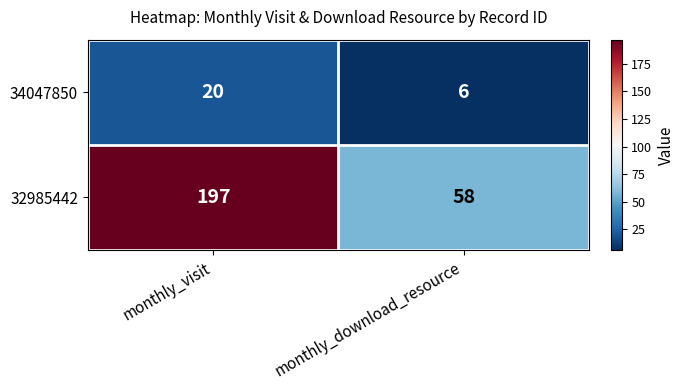

The value of 32985442 at monthly_visit is 323. True or false?

False